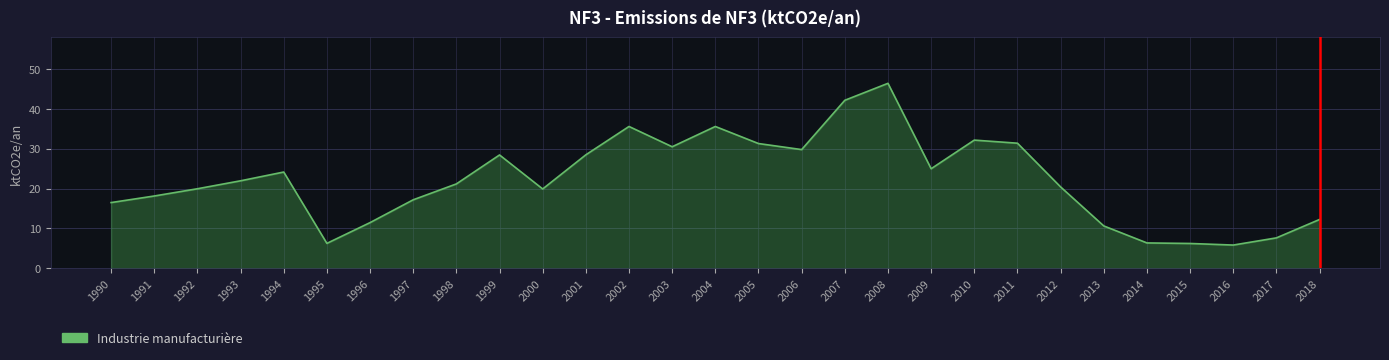

Which has a higher value, 2015 or 1998?

1998